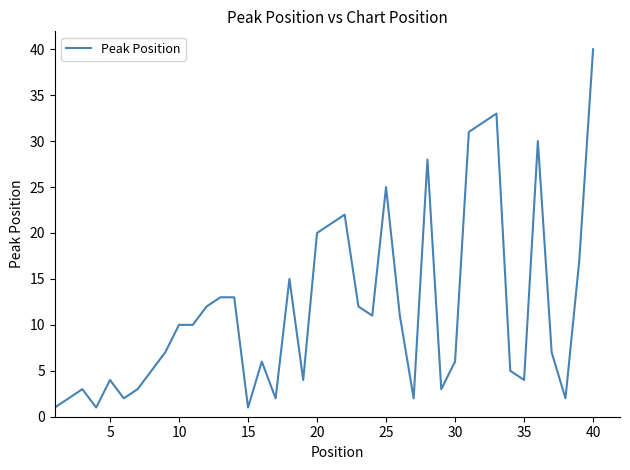

Is this an area chart (filled region under the line)?

No